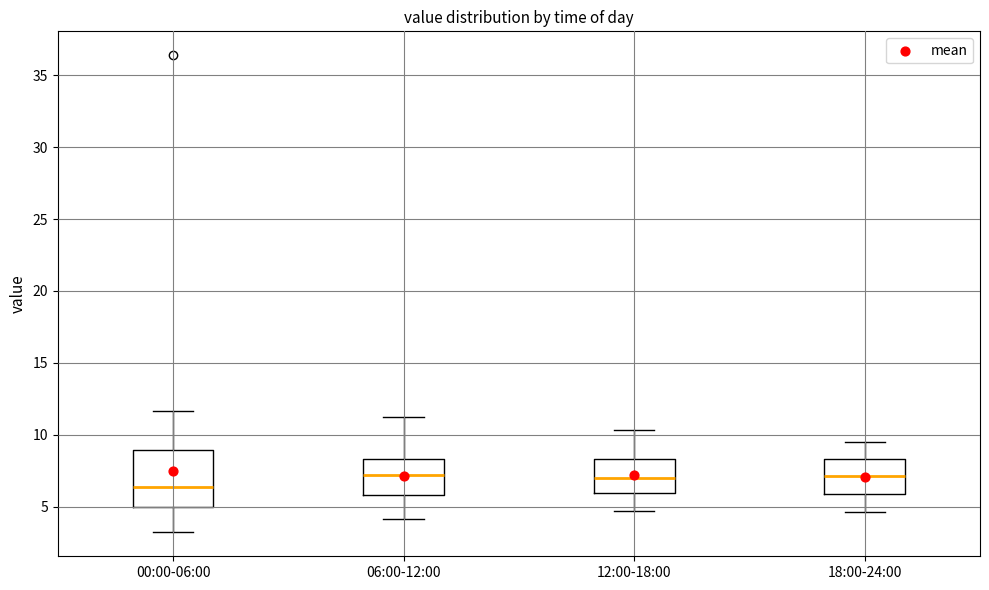

Reading left to right, transcribe this box plot: for each box, give where its median line is, the range the box spans, and where its two whiskers end, as read against the y-axis. The values are not printed on the chart, so give them approximately, as read against the axis.

00:00-06:00: median 6.5, box 5.0 to 9.0, whiskers 3.0 to 11.5
06:00-12:00: median 7.0, box 6.0 to 8.5, whiskers 4.0 to 11.0
12:00-18:00: median 7.0, box 6.0 to 8.5, whiskers 4.5 to 10.5
18:00-24:00: median 7.0, box 6.0 to 8.5, whiskers 4.5 to 9.5